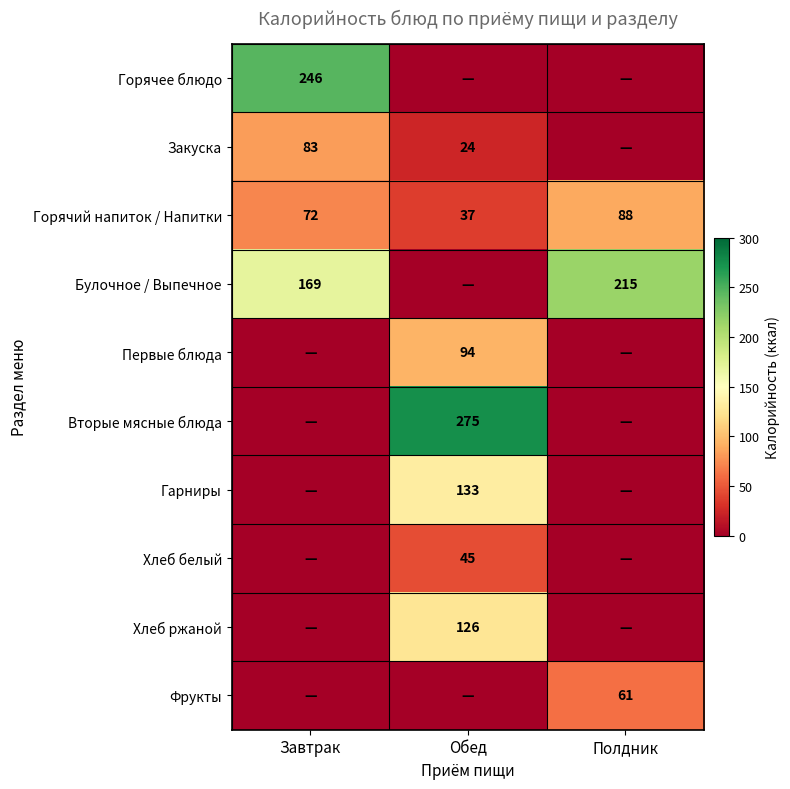

The value of Гарниры at Обед is 85. True or false?

False